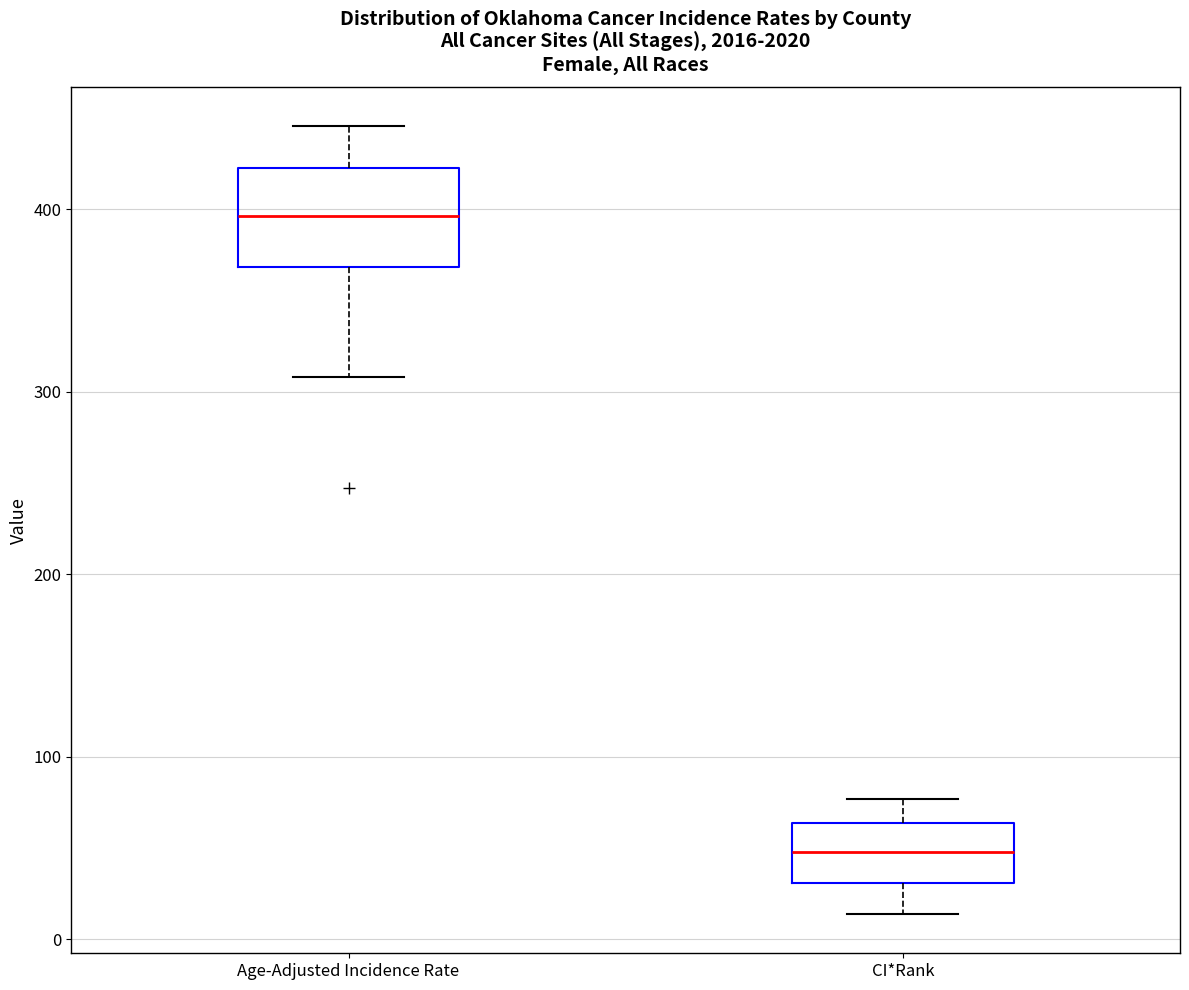

Which box has the highest median line?

Age-Adjusted Incidence Rate